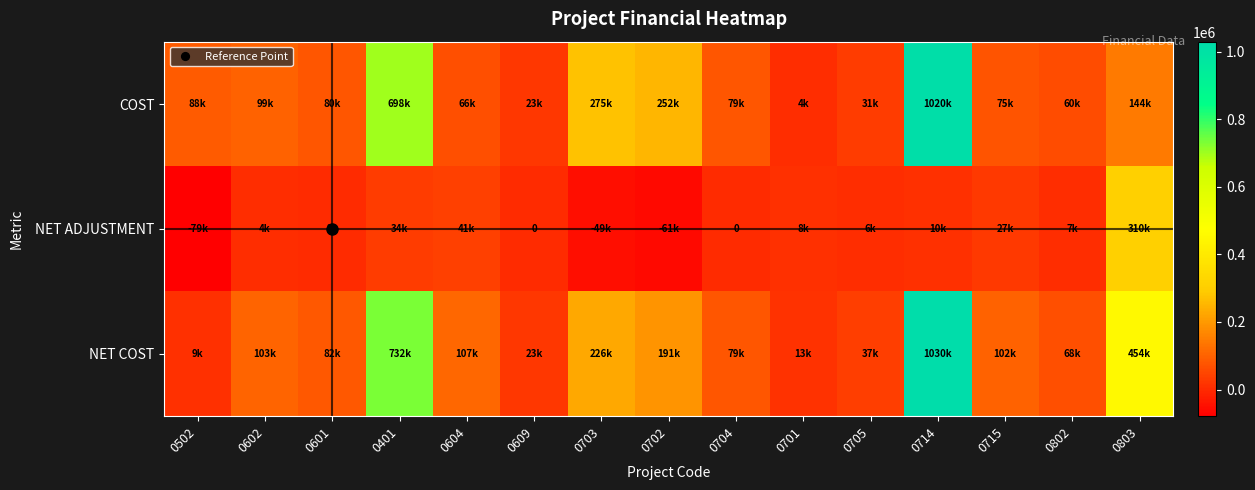

Between 0704 and 0714, which is larger?

0714